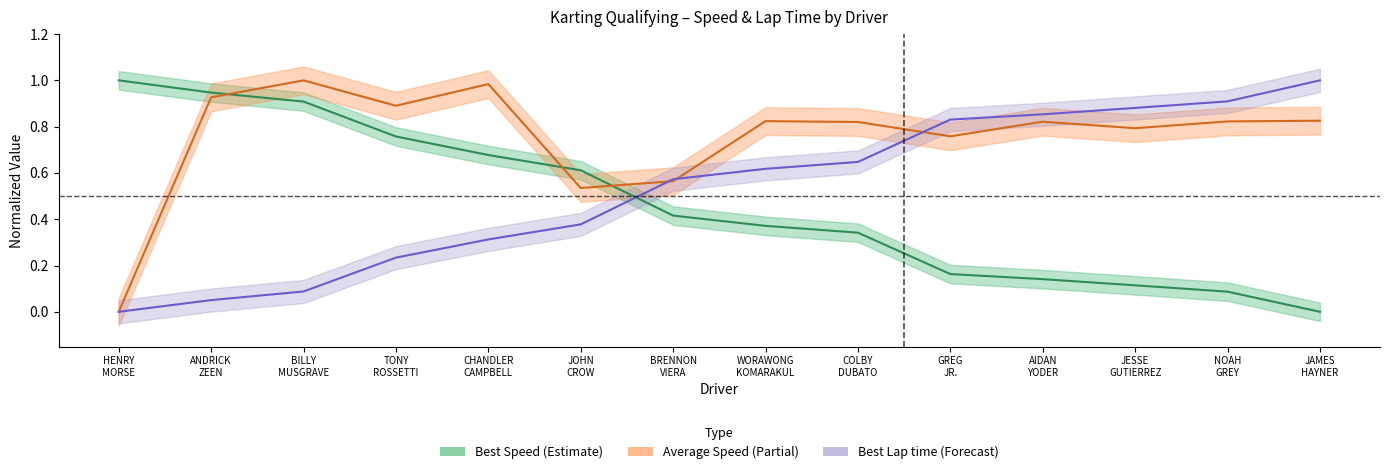

Reading left to right, extract all data points from this chart.

Best Speed: HENRY
MORSE=1.0	ANDRICK
ZEEN=0.9	BILLY
MUSGRAVE=0.9	TONY
ROSSETTI=0.8	CHANDLER
CAMPBELL=0.7	JOHN
CROW=0.6	BRENNON
VIERA=0.4	WORAWONG
KOMARAKUL=0.4	COLBY
DUBATO=0.3	GREG
JR.=0.2	AIDAN
YODER=0.1	JESSE
GUTIERREZ=0.1	NOAH
GREY=0.1	JAMES
HAYNER=0.0
Average Speed: HENRY
MORSE=0.0	ANDRICK
ZEEN=0.9	BILLY
MUSGRAVE=1.0	TONY
ROSSETTI=0.9	CHANDLER
CAMPBELL=1.0	JOHN
CROW=0.5	BRENNON
VIERA=0.6	WORAWONG
KOMARAKUL=0.8	COLBY
DUBATO=0.8	GREG
JR.=0.8	AIDAN
YODER=0.8	JESSE
GUTIERREZ=0.8	NOAH
GREY=0.8	JAMES
HAYNER=0.8
Best Lap time: HENRY
MORSE=0.0	ANDRICK
ZEEN=0.1	BILLY
MUSGRAVE=0.1	TONY
ROSSETTI=0.2	CHANDLER
CAMPBELL=0.3	JOHN
CROW=0.4	BRENNON
VIERA=0.6	WORAWONG
KOMARAKUL=0.6	COLBY
DUBATO=0.6	GREG
JR.=0.8	AIDAN
YODER=0.9	JESSE
GUTIERREZ=0.9	NOAH
GREY=0.9	JAMES
HAYNER=1.0